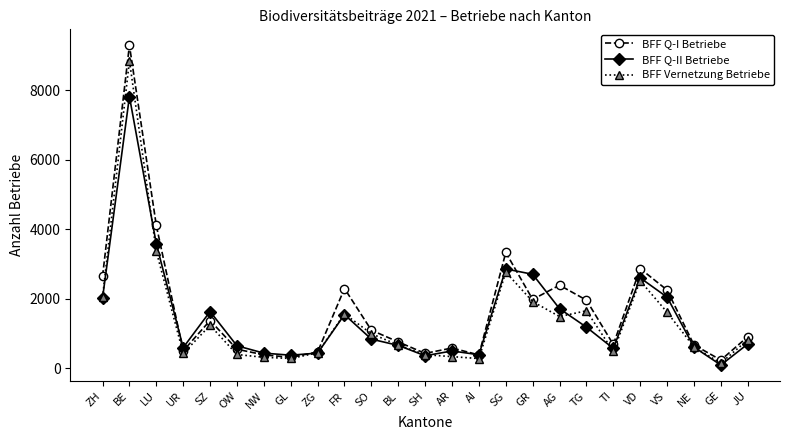

Which series has the largest range (max minus min)?

BFF Q-I Betriebe